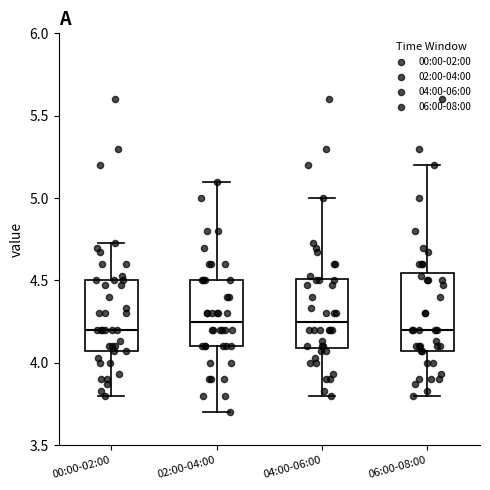

Reading left to right, read every box against the y-axis: the position of its median line, the range the box covers, and the ends of its whiskers. The values are not printed on the chart, so give them approximately, as read against the axis.

00:00-02:00: median 4.20, box 4.05 to 4.50, whiskers 3.80 to 4.75
02:00-04:00: median 4.25, box 4.10 to 4.50, whiskers 3.70 to 5.10
04:00-06:00: median 4.25, box 4.10 to 4.50, whiskers 3.80 to 5.00
06:00-08:00: median 4.20, box 4.05 to 4.55, whiskers 3.80 to 5.20